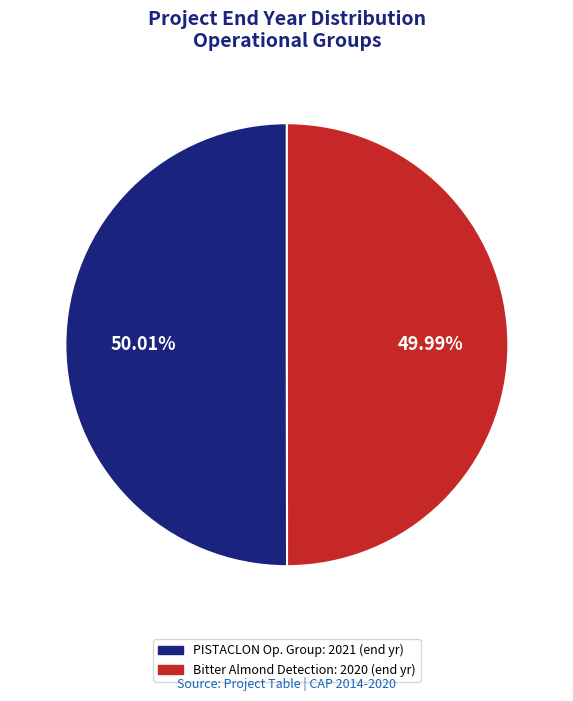

Is there any slice that represents more than half of the pie?

Yes